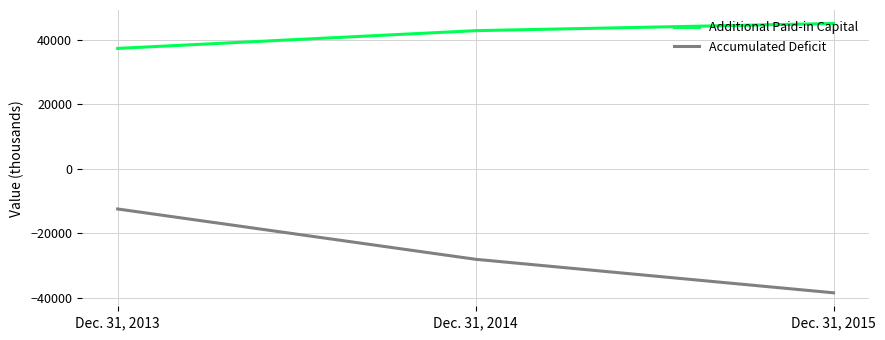

True or false: Accumulated Deficit has a value of -20818 at Dec. 31, 2015.

False